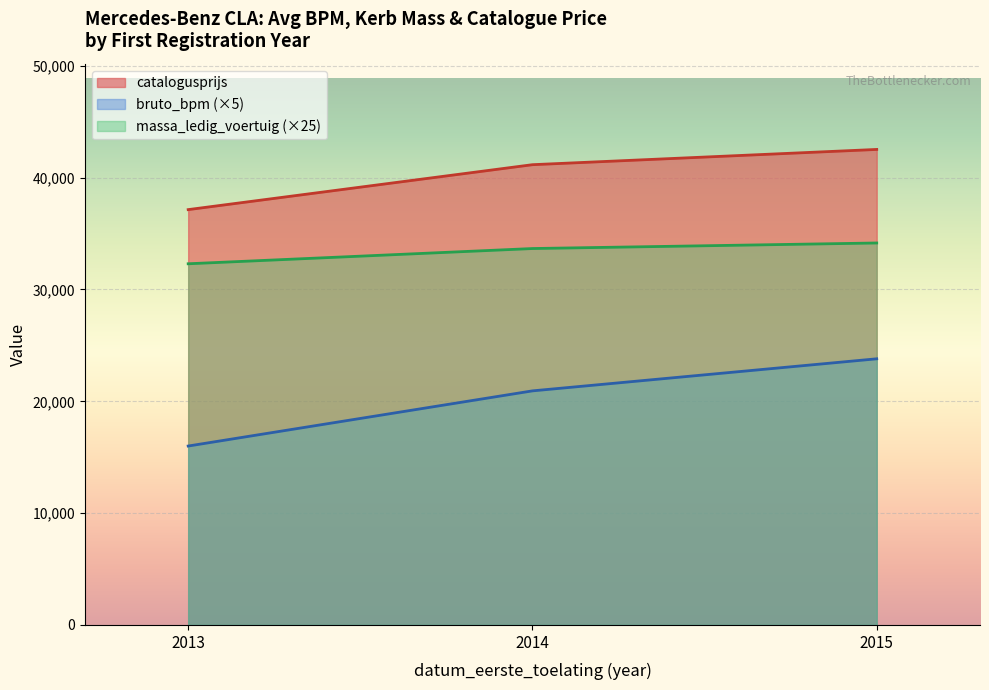

List the series in order of their peak value, highest first.

catalogusprijs, massa_ledig_voertuig (×25), bruto_bpm (×5)